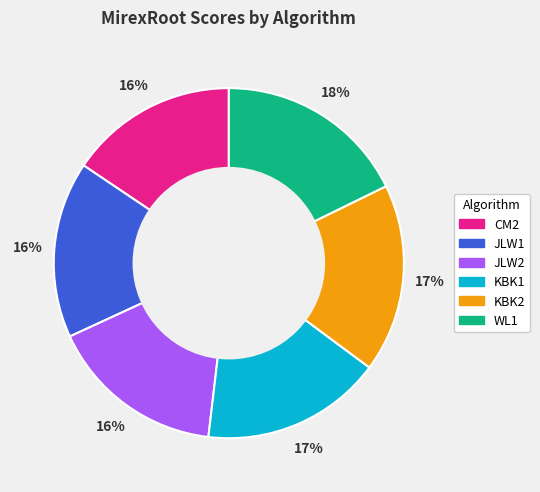

Is it true that KBK2 is 29% of the pie?

False